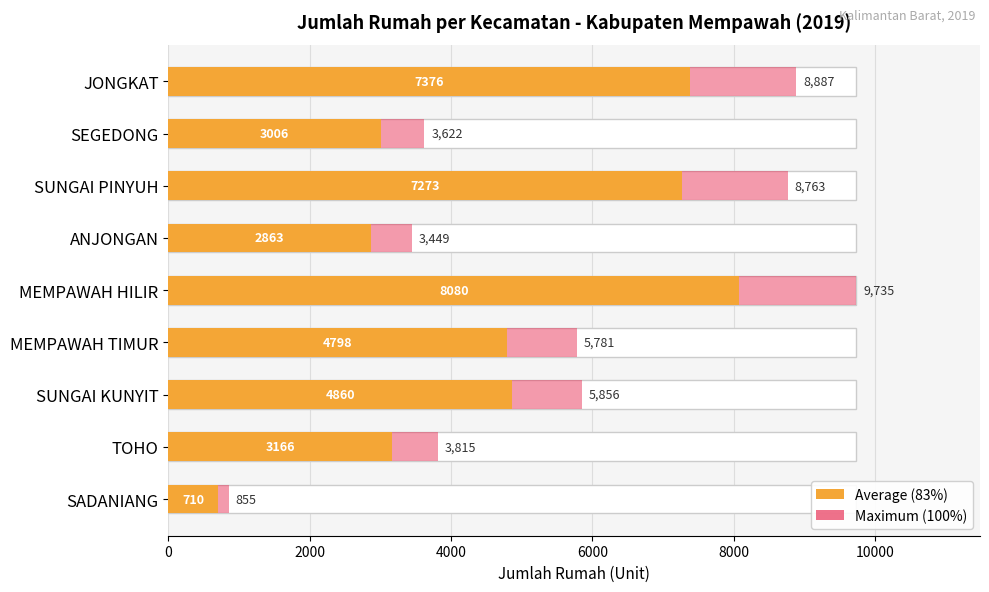

Which series has the widest spread of values?

Maximum utilization